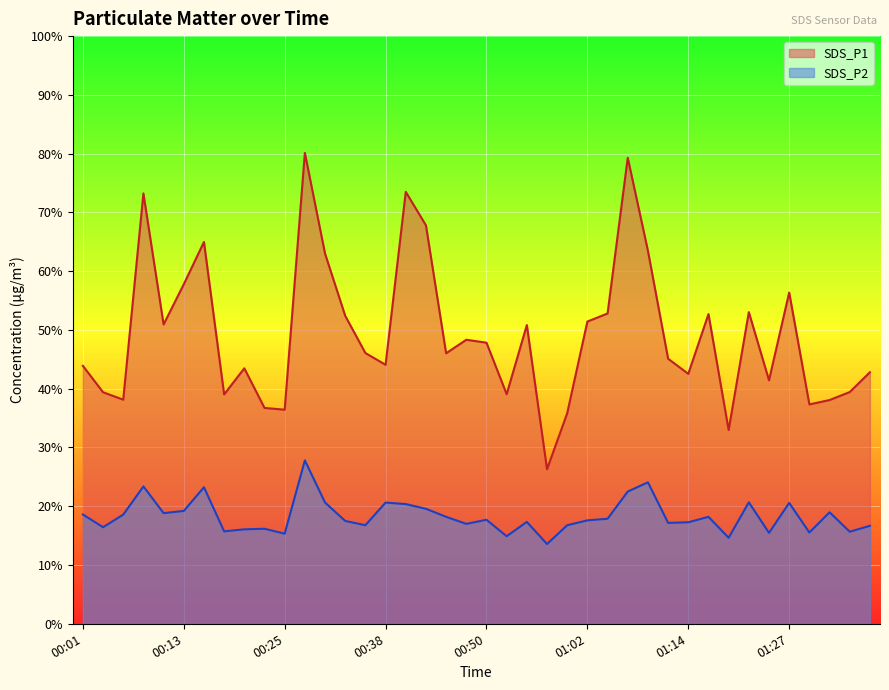

True or false: SDS_P1 and SDS_P2 intersect in this chart.

False